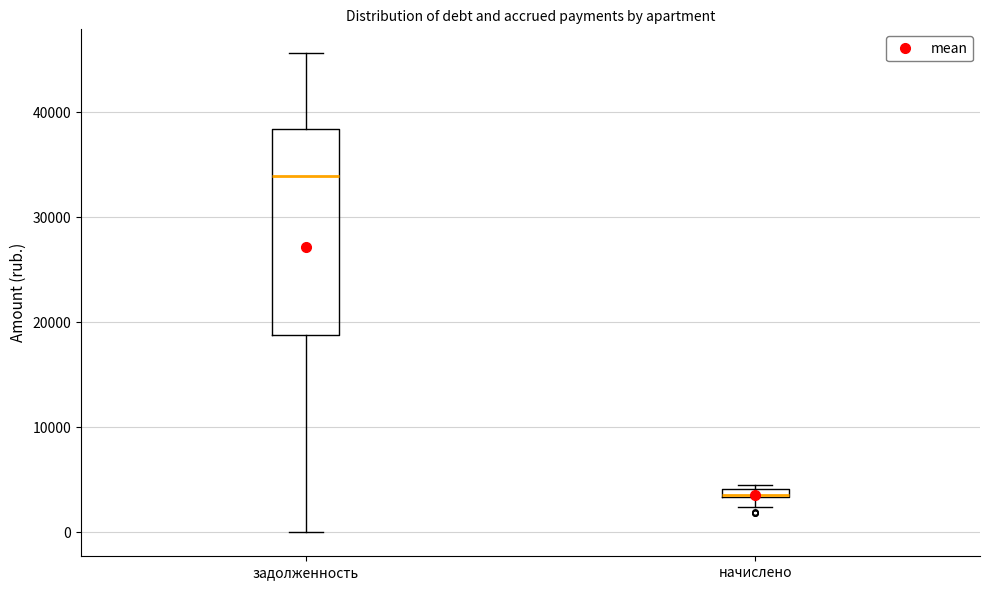

Comparing the boxes themselves (not the whiskers), which one is the tallest?

задолженность